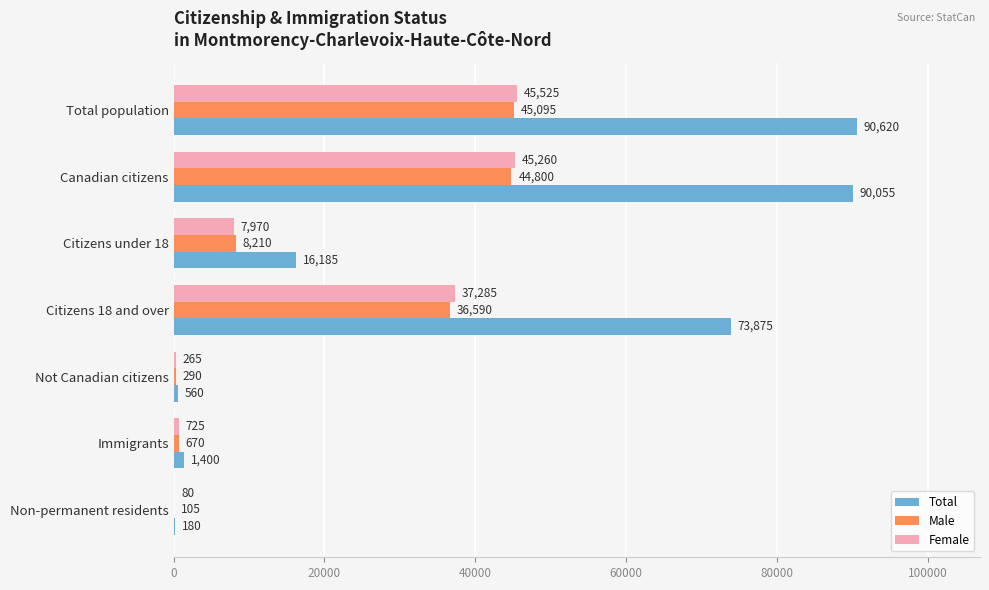

Count the number of data series in this chart.

3